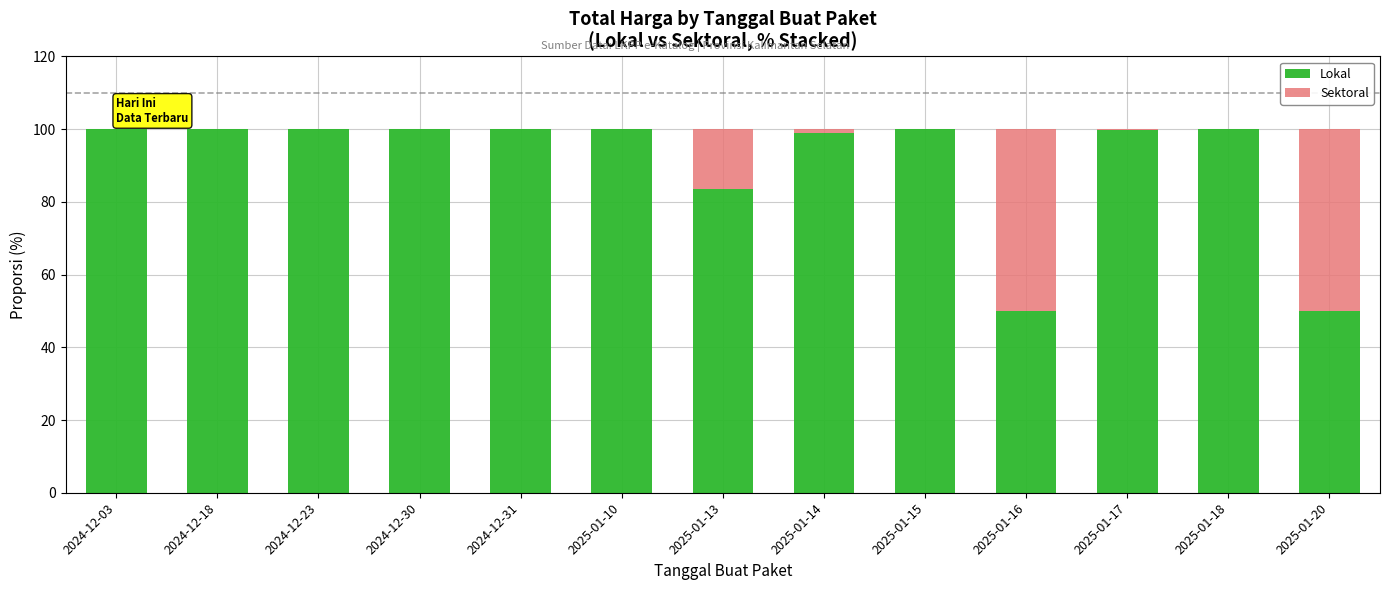

What is the total value across all series at 2025-01-18?

100.0